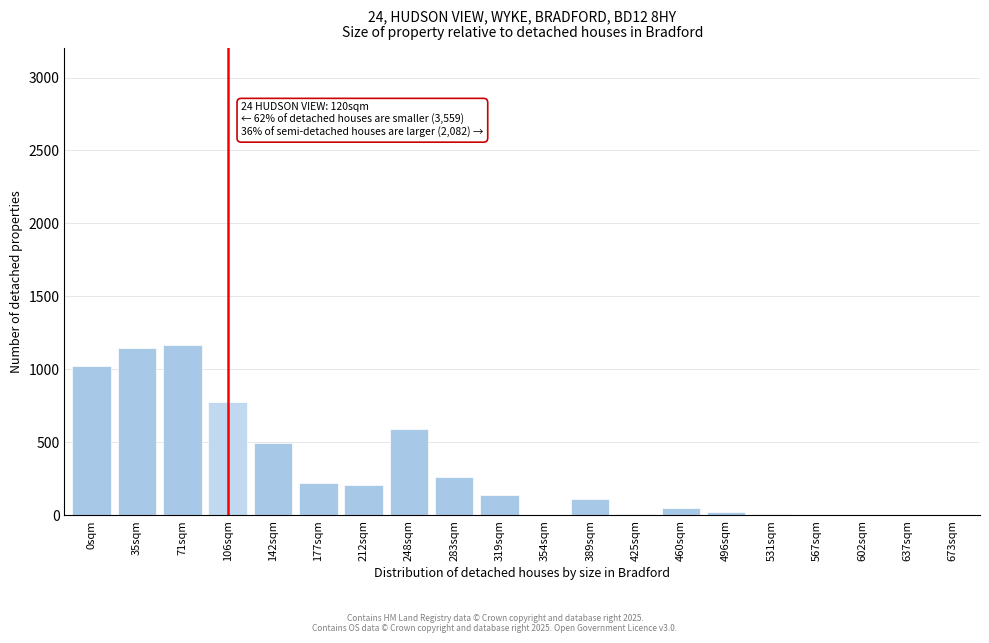

Is it true that the value at 106sqm is 780?

True